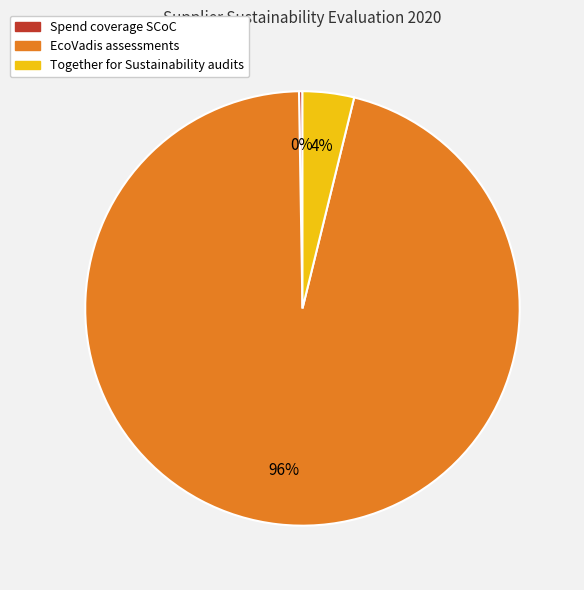

Is there any slice that represents more than half of the pie?

Yes